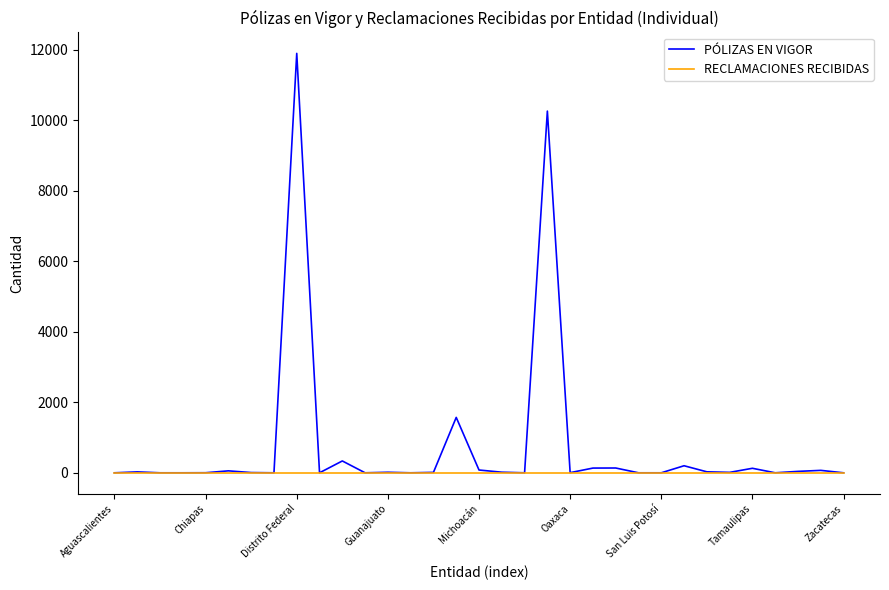

List the series in order of their peak value, lowest first.

RECLAMACIONES RECIBIDAS, PÓLIZAS EN VIGOR